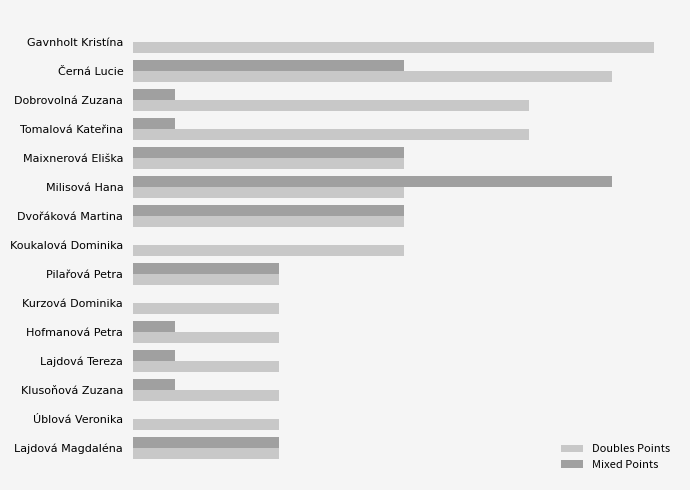

What are all the series names shown in the legend?

Doubles Points, Mixed Points